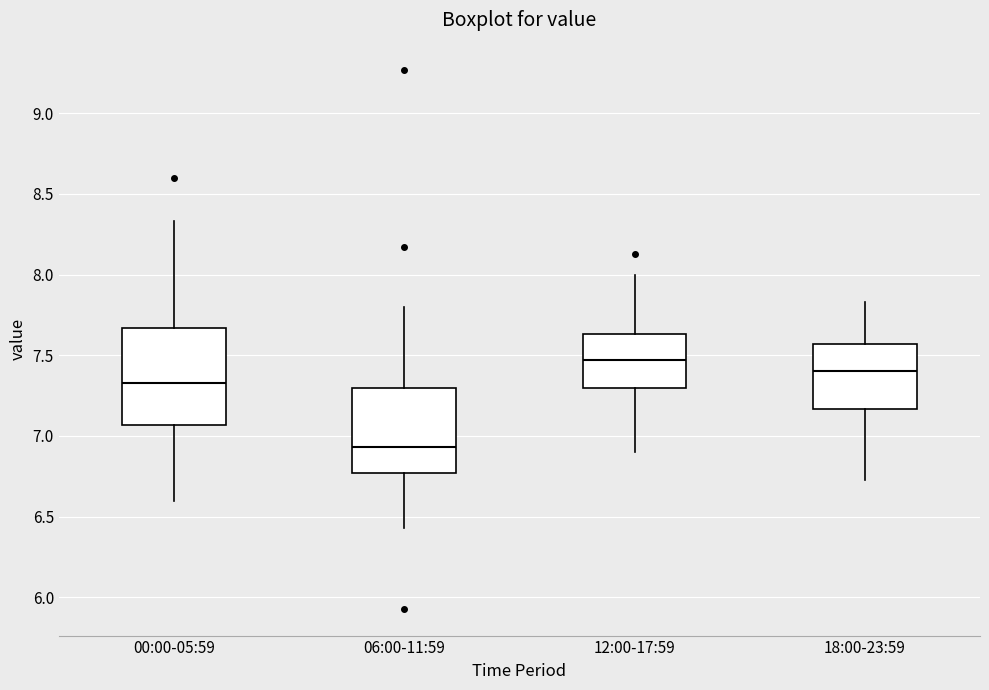

Where is the lower edge of the box for 18:00-23:59 on the y-axis? The values are not printed on the chart, so give them approximately, as read against the axis.

7.15